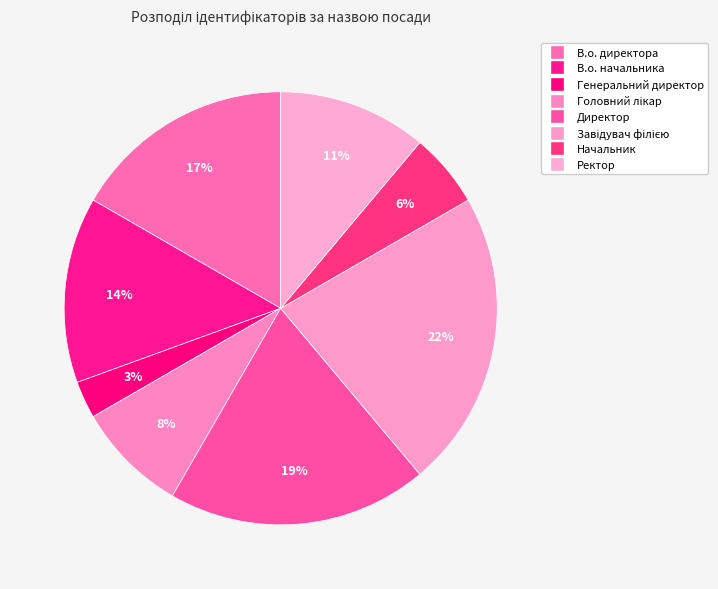

What portion of the pie excludes Генеральний директор?

97.2%